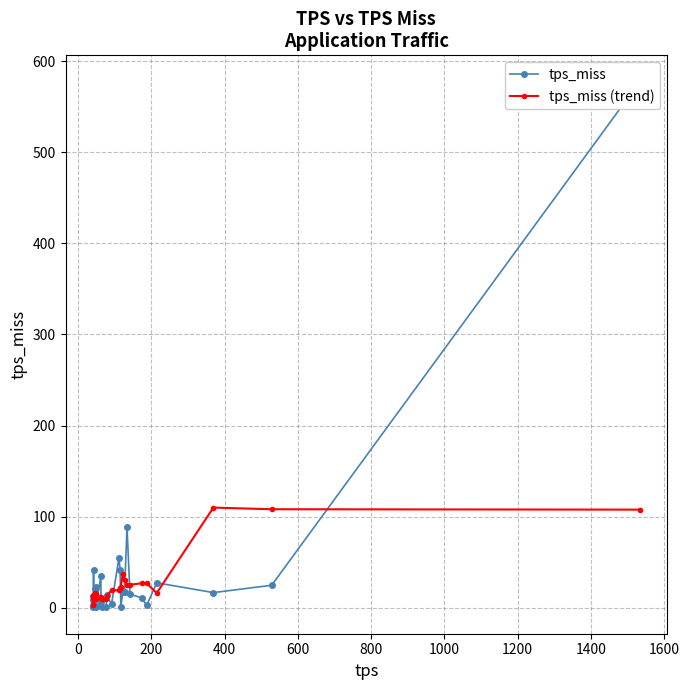

What is the value of the tps_miss (trend) point at the 6th from the left?

14.2